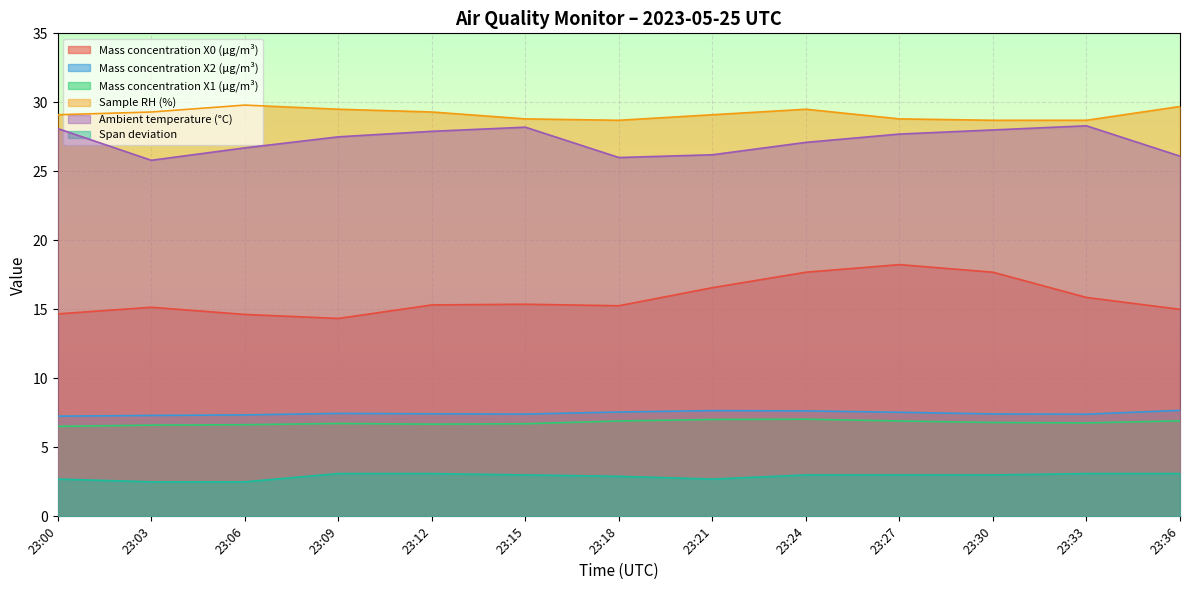

What is the greatest value displayed?

29.8